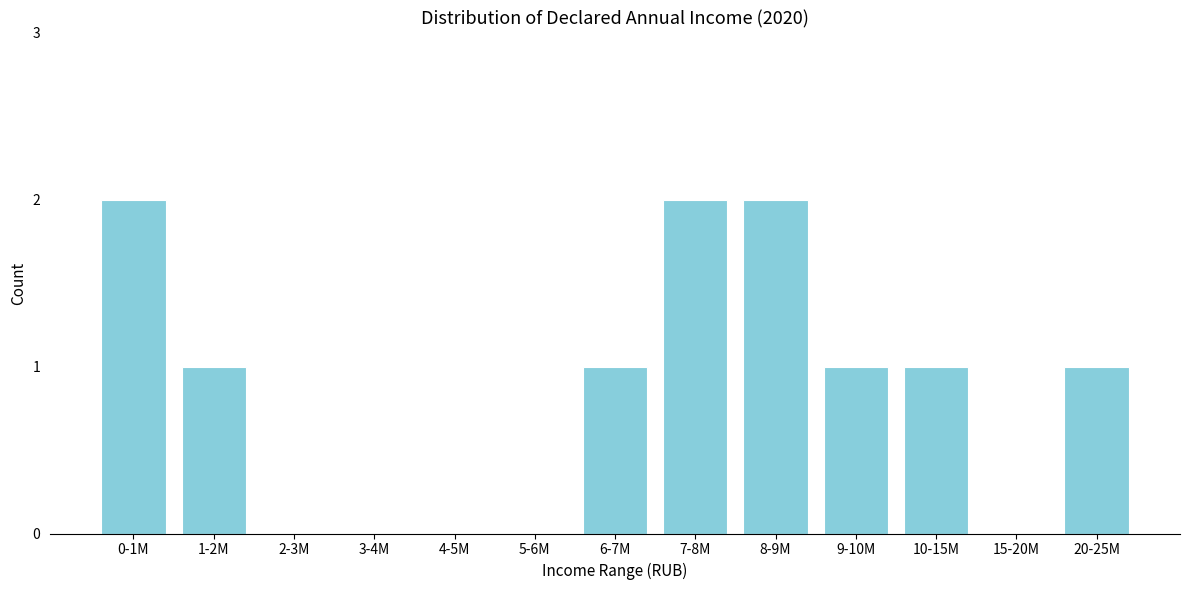

Reading left to right, what are all the values shown in this chart?

0-1M=2	1-2M=1	2-3M=0	3-4M=0	4-5M=0	5-6M=0	6-7M=1	7-8M=2	8-9M=2	9-10M=1	10-15M=1	15-20M=0	20-25M=1